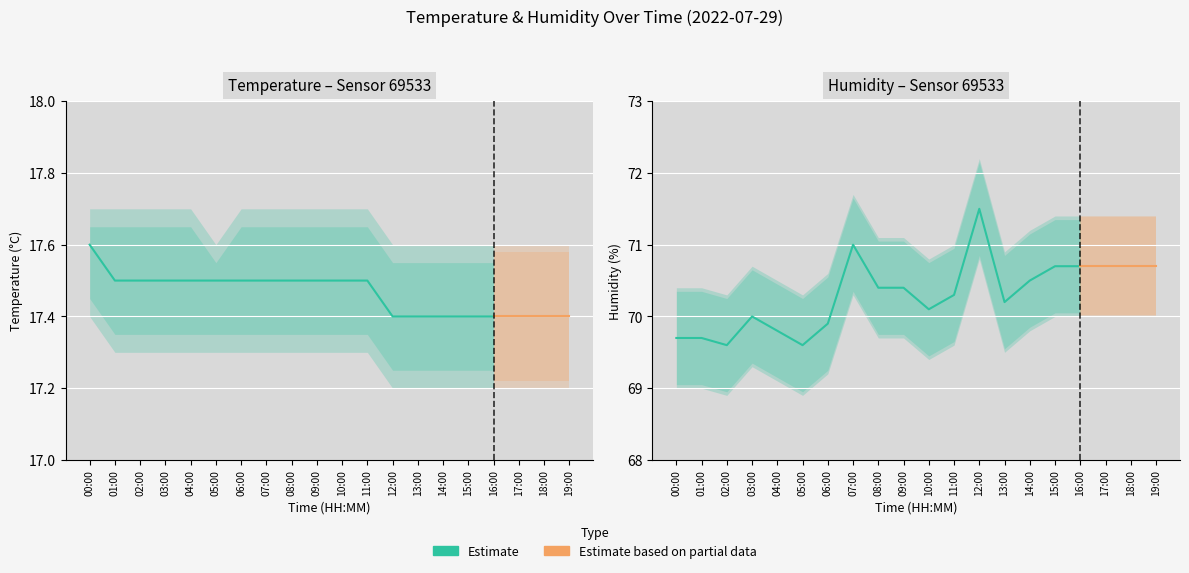

Which series has the largest total across all categories?

humidity